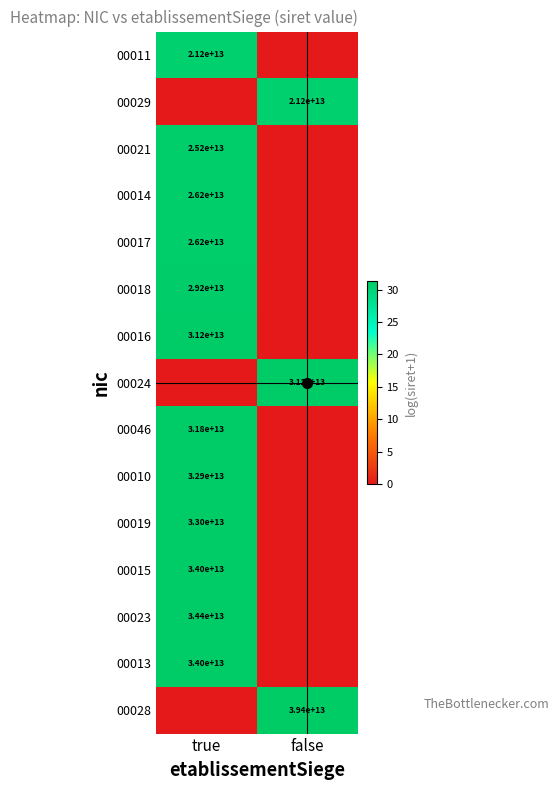

Which category has the lowest value in the 00024 series?

true